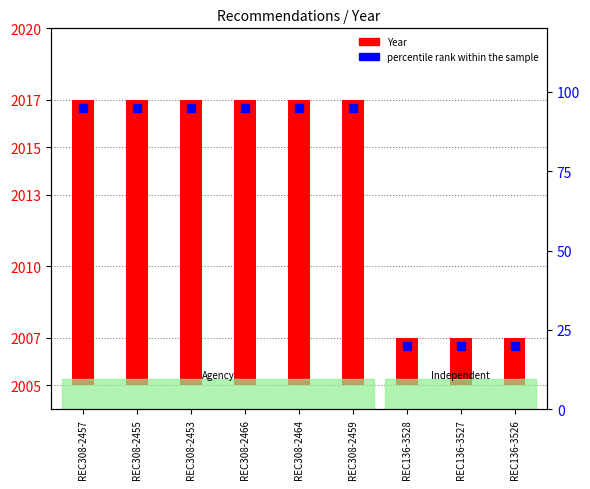

Approximately how many times larger is the value at REC136-3528 compared to REC308-2453?

0.2